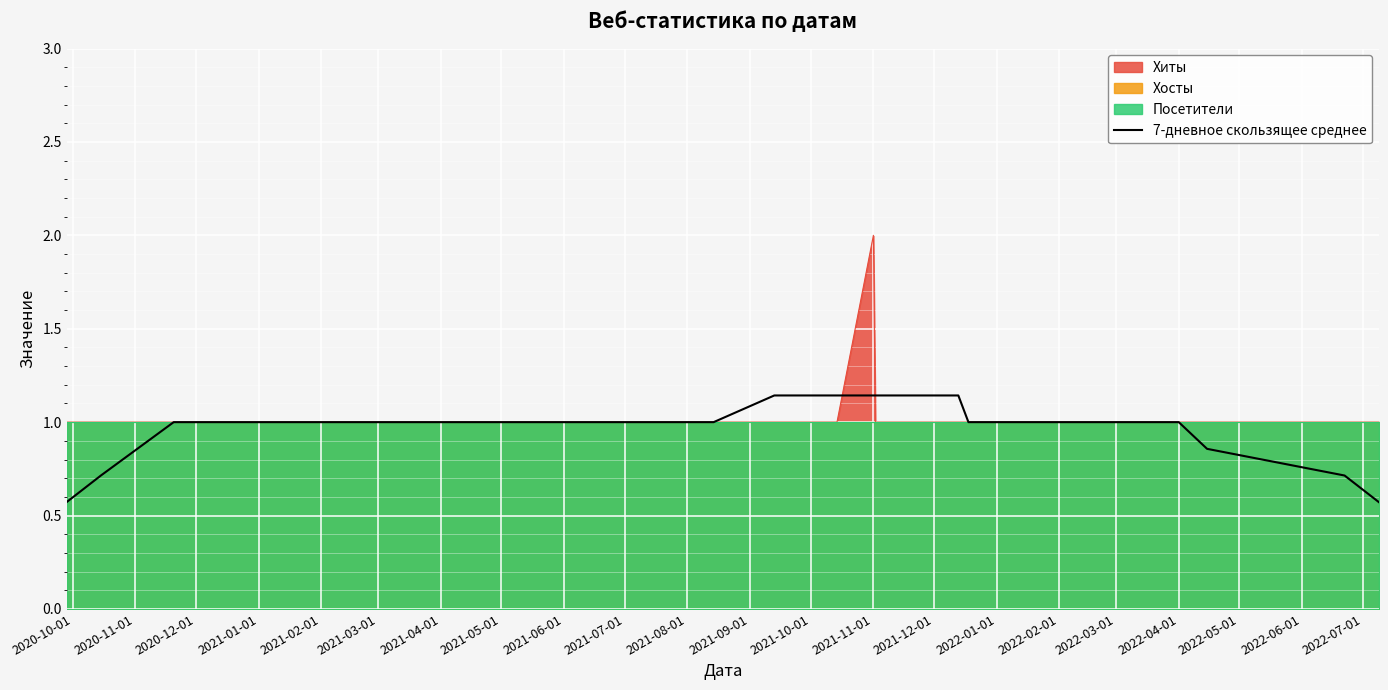

What value does the data have at 2021-12-01?

1.0